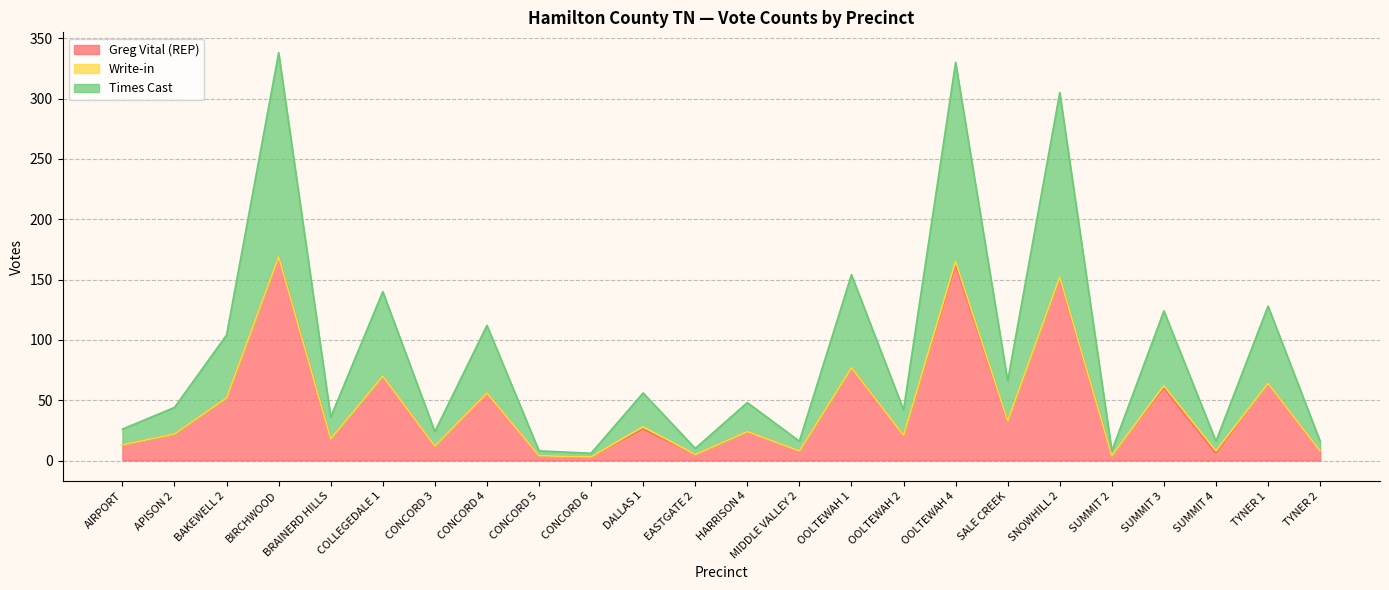

The value of Greg Vital (REP) at BAKEWELL 2 is 31. True or false?

False